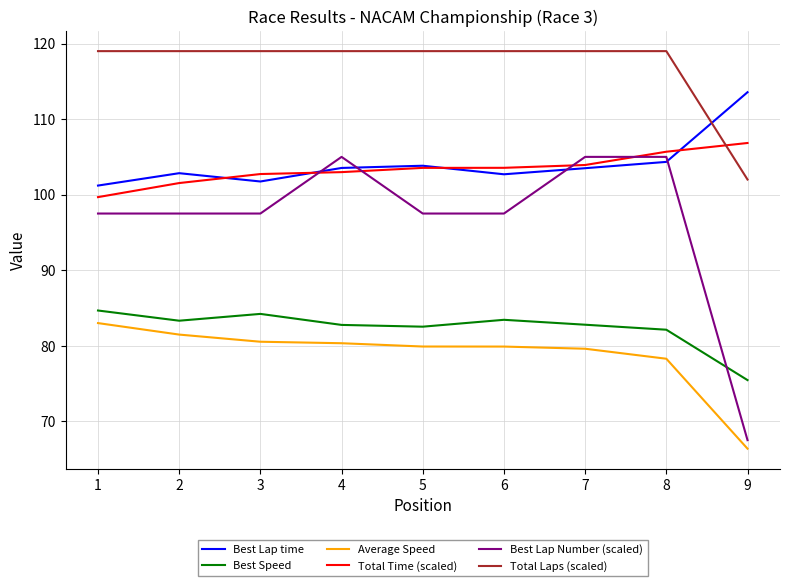

Which series has the widest spread of values?

Best Lap Number (scaled)